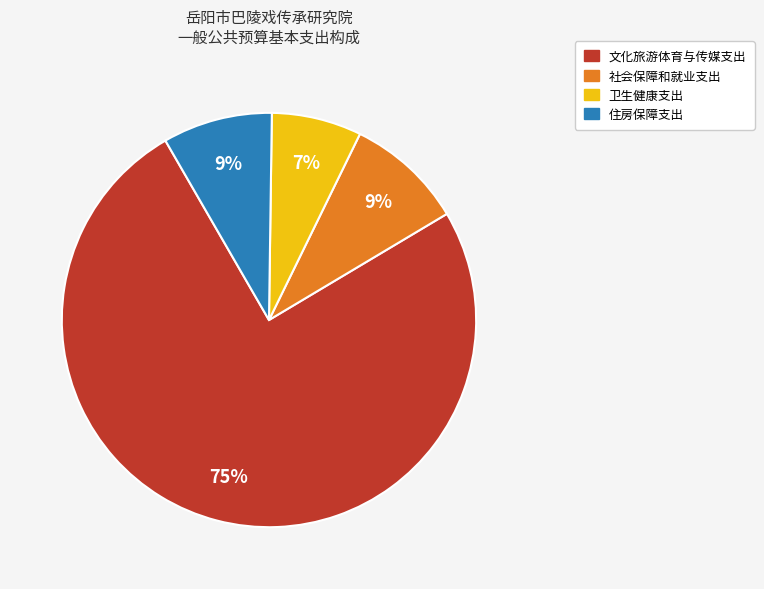

What is the smallest slice in the pie chart?

卫生健康支出